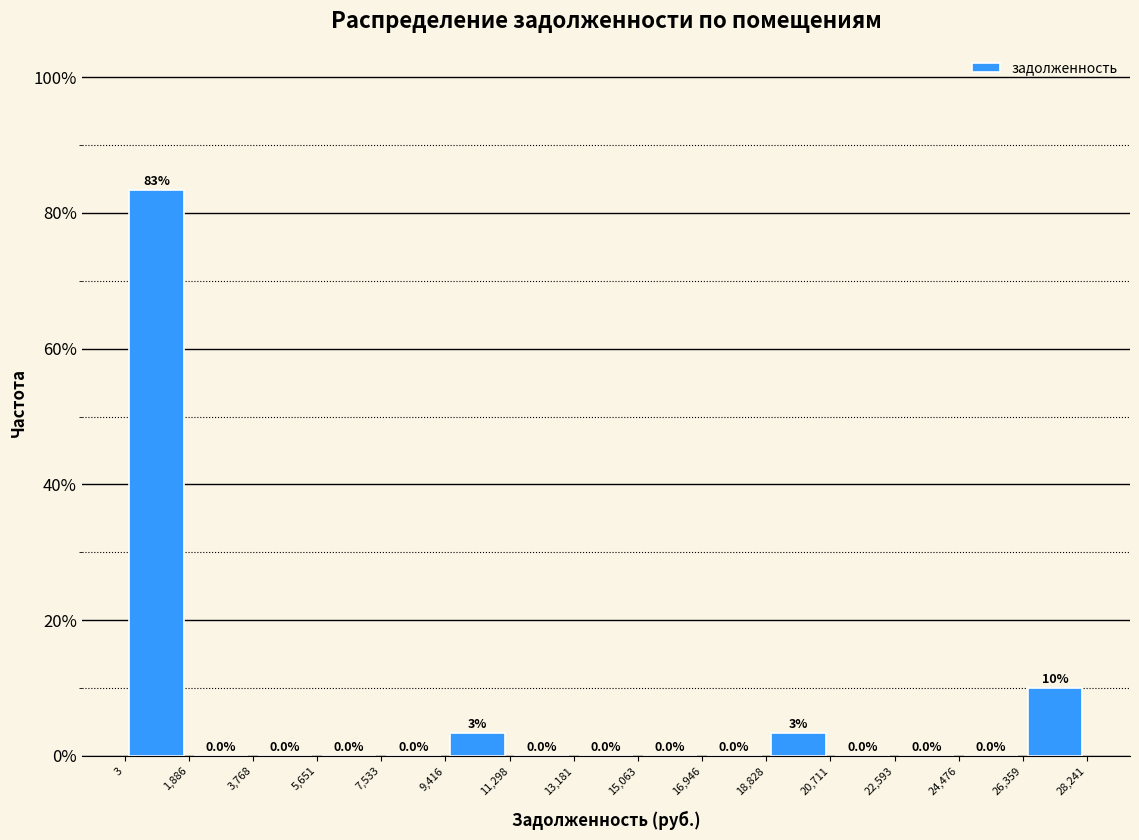

Over which range of the x-axis is the bar tallest?

3 to 1,886